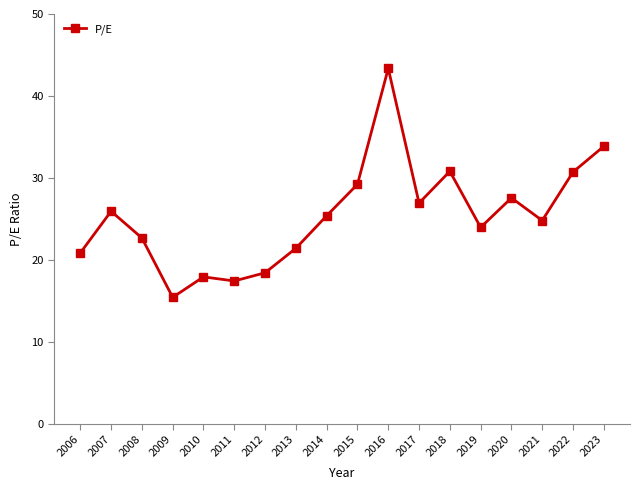

True or false: the data has more than 2 interior local peaks.

True